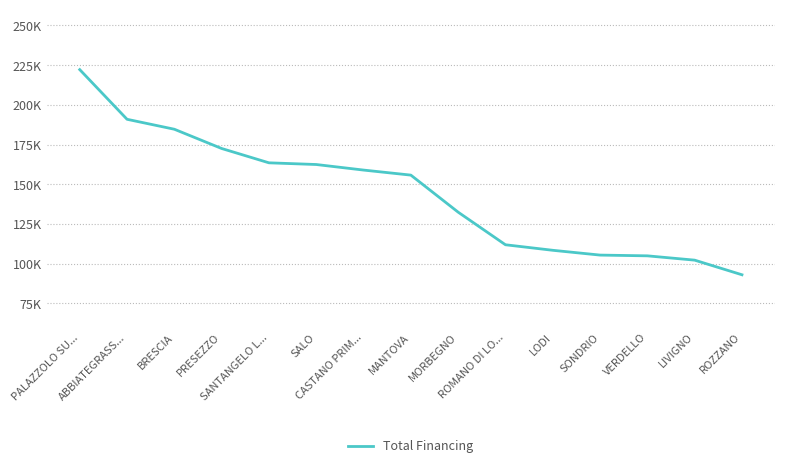

Which category has the lowest value across all series?

ROZZANO